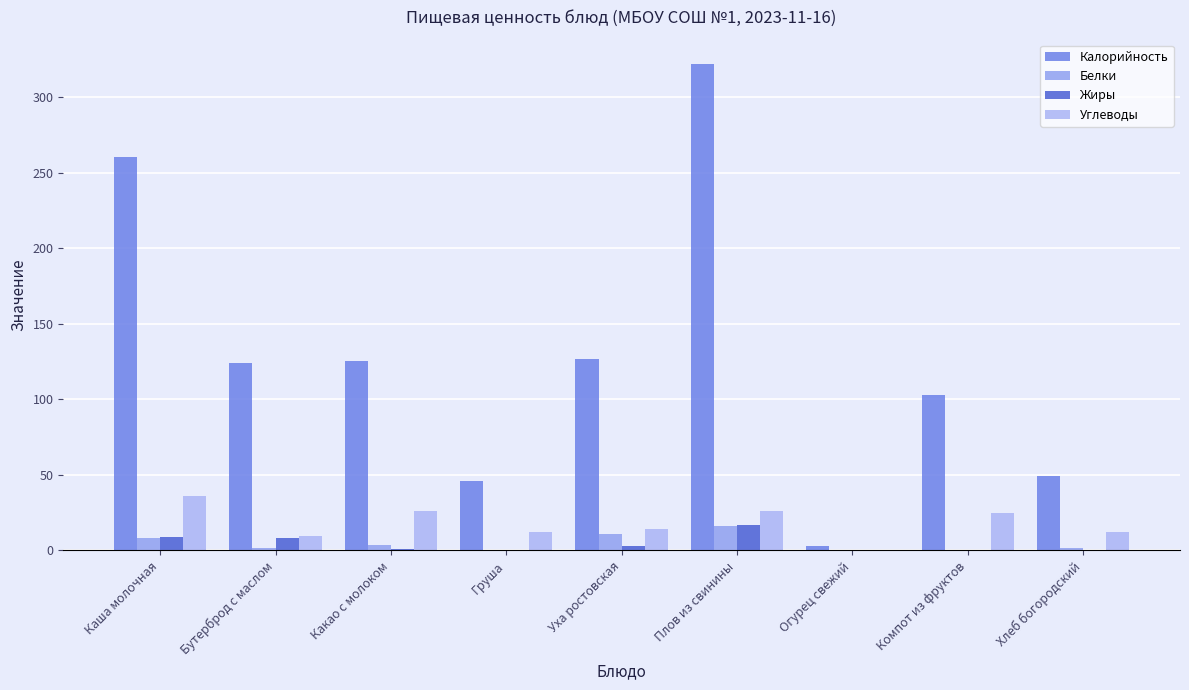

The value of Углеводы at Груша is 12.2. True or false?

True